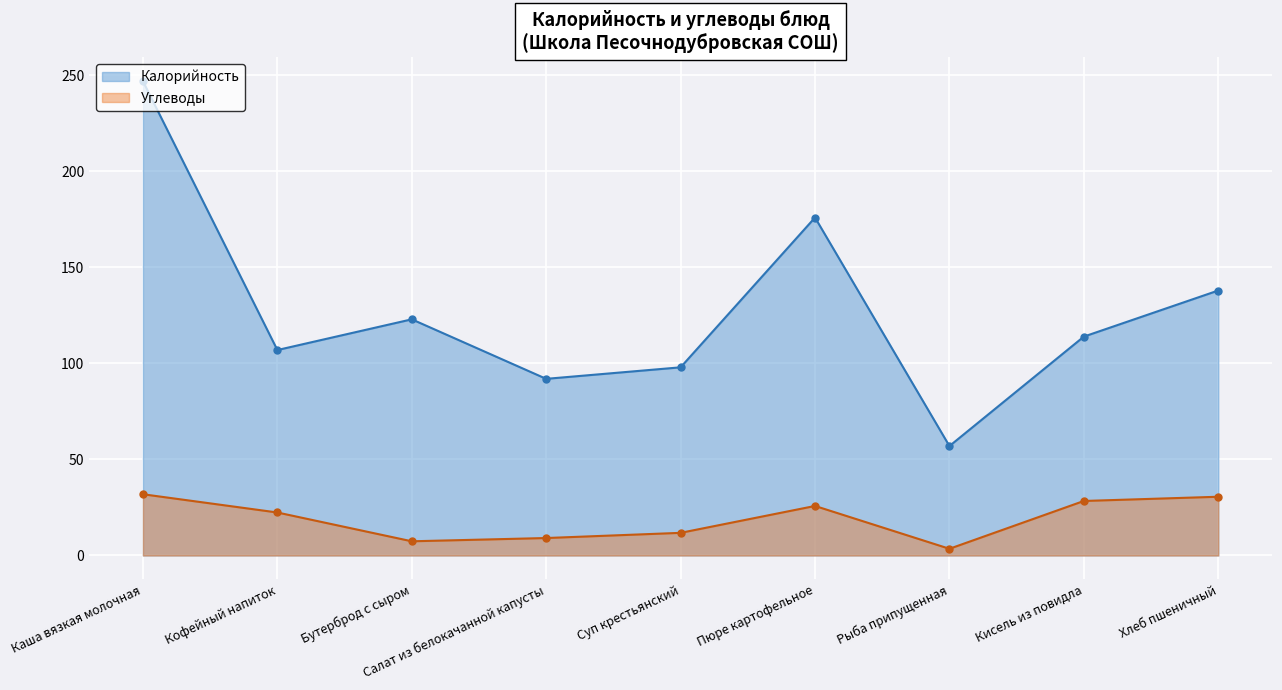

Is the value of Калорийность at Бутерброд с сыром greater than the value of Углеводы at Суп крестьянский?

Yes